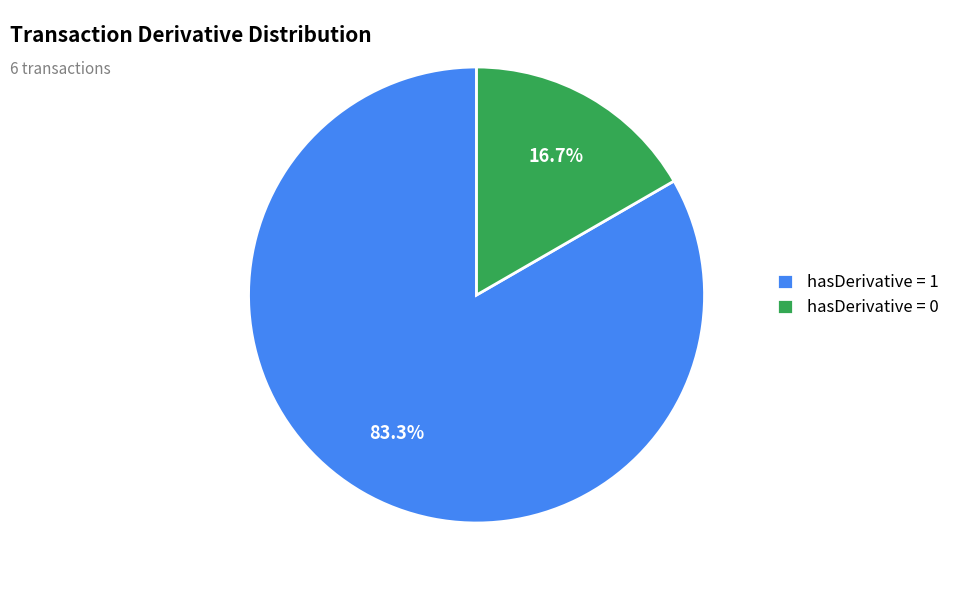

What is the smallest slice in the pie chart?

hasDerivative = 0